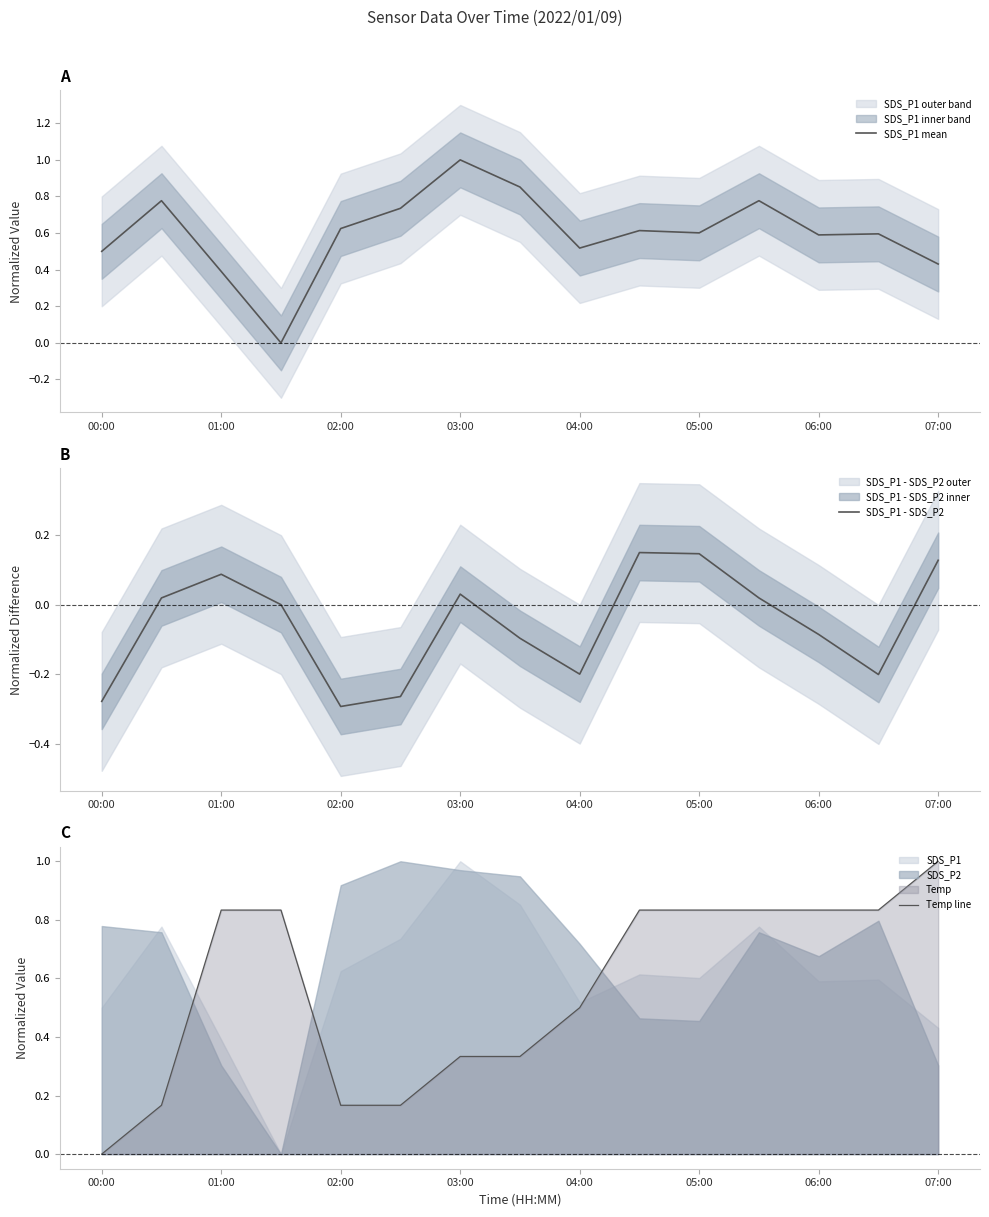

Which category has the highest value in the SDS_P1 mean series?

03:00